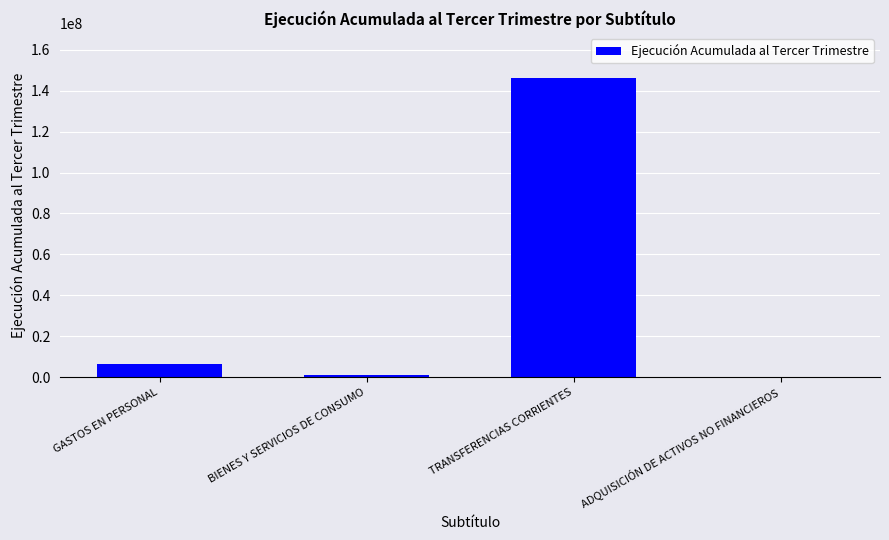

Reading right to left, list all the values displayed in this chart.

15463	146280852	1105522	6266551